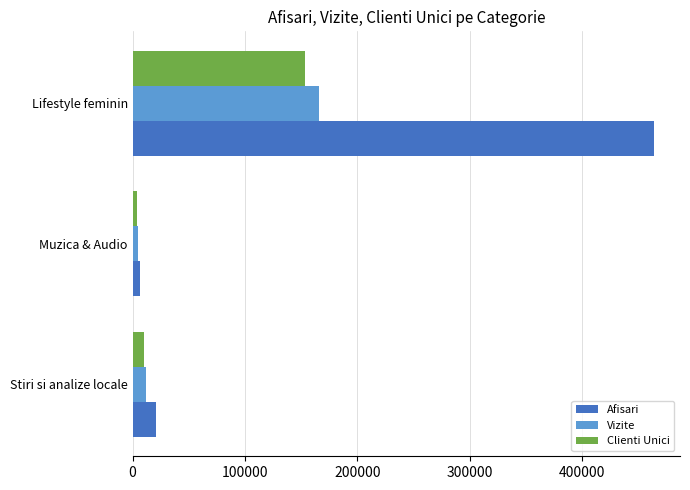

The Afisari series shows 20734 at Stiri si analize locale. True or false?

True